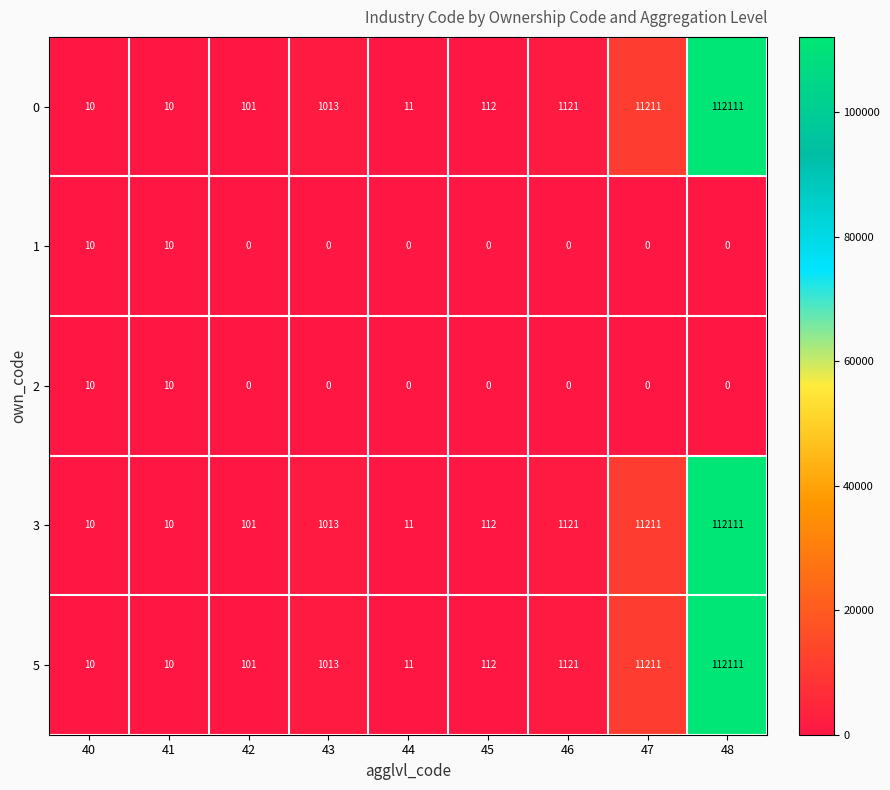

What is the lowest value of the 3 series?

10